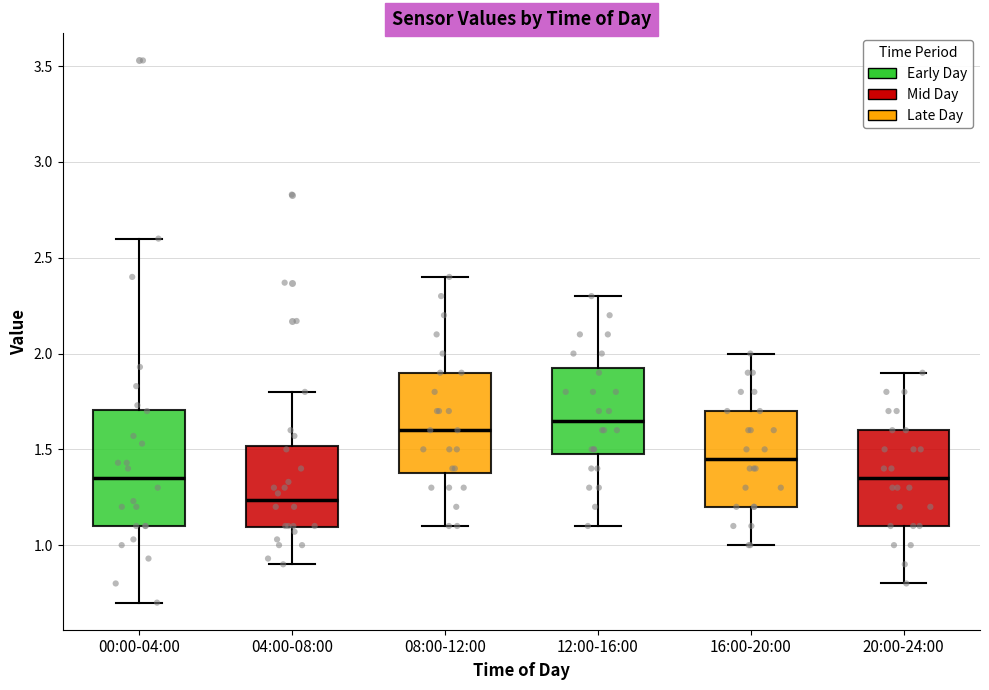

Where does the median line of the box for 04:00-08:00 sit on the y-axis? The values are not printed on the chart, so give them approximately, as read against the axis.

1.25